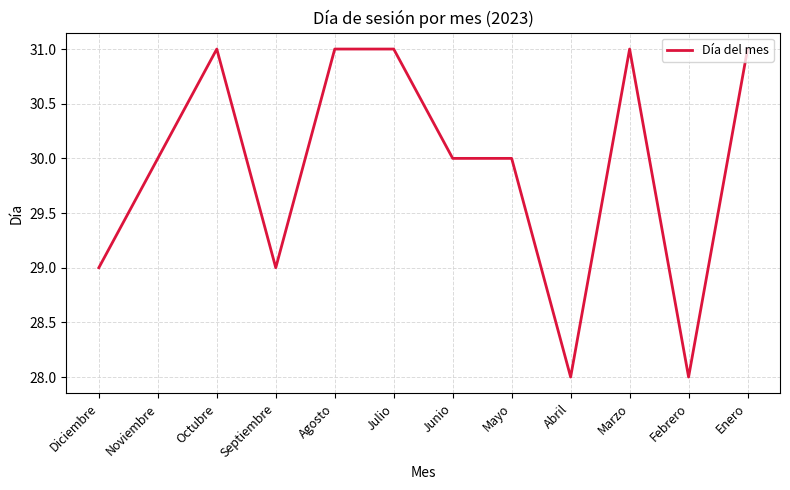

What is the difference between the second highest and minimum values?

3